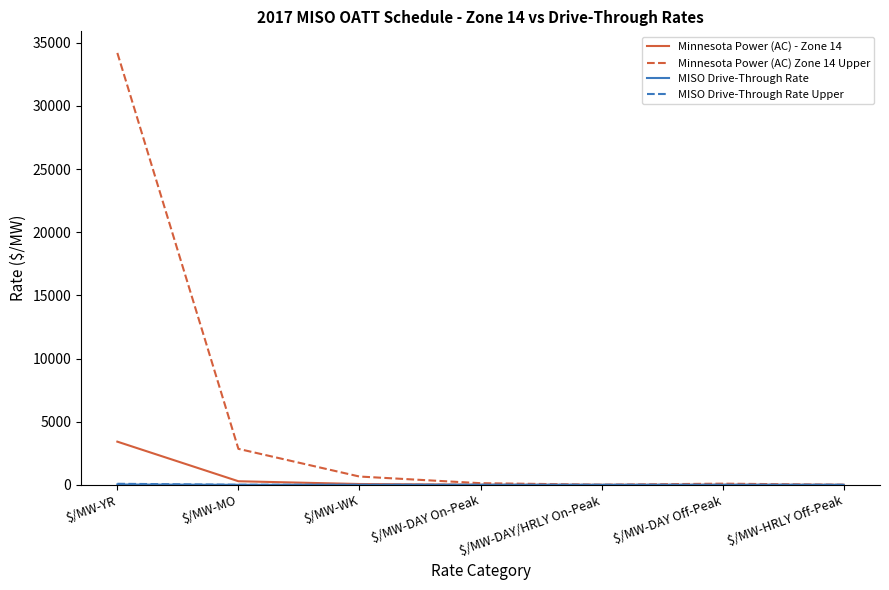

How many lines are shown in the chart?

4